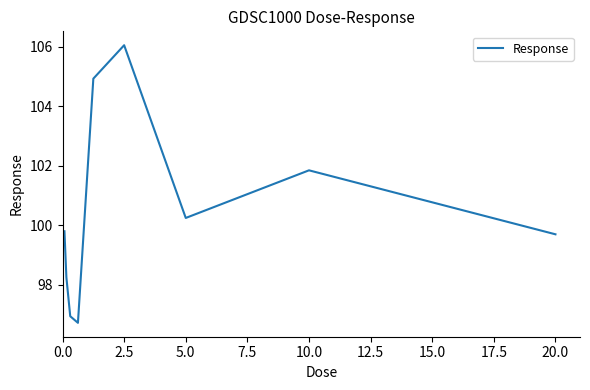

What is the greatest value displayed?

106.1